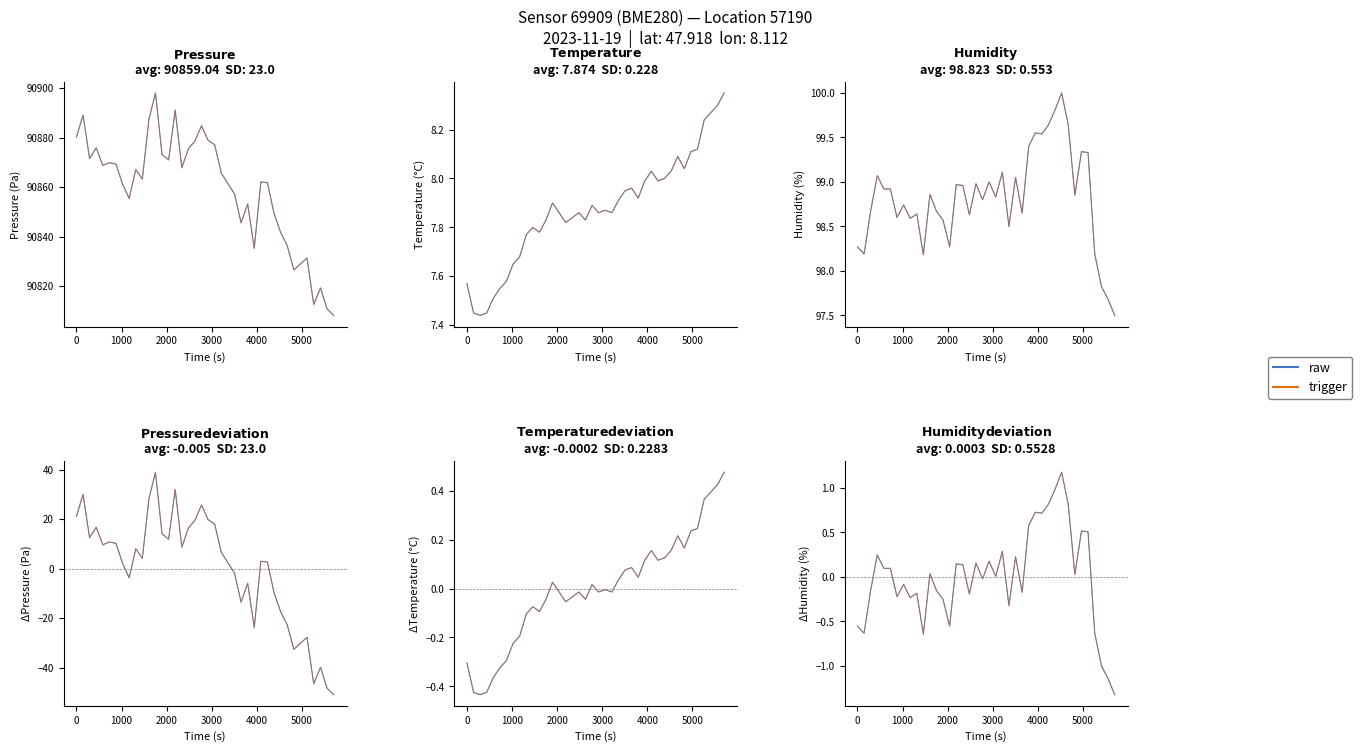

Which series has the largest range (max minus min)?

raw